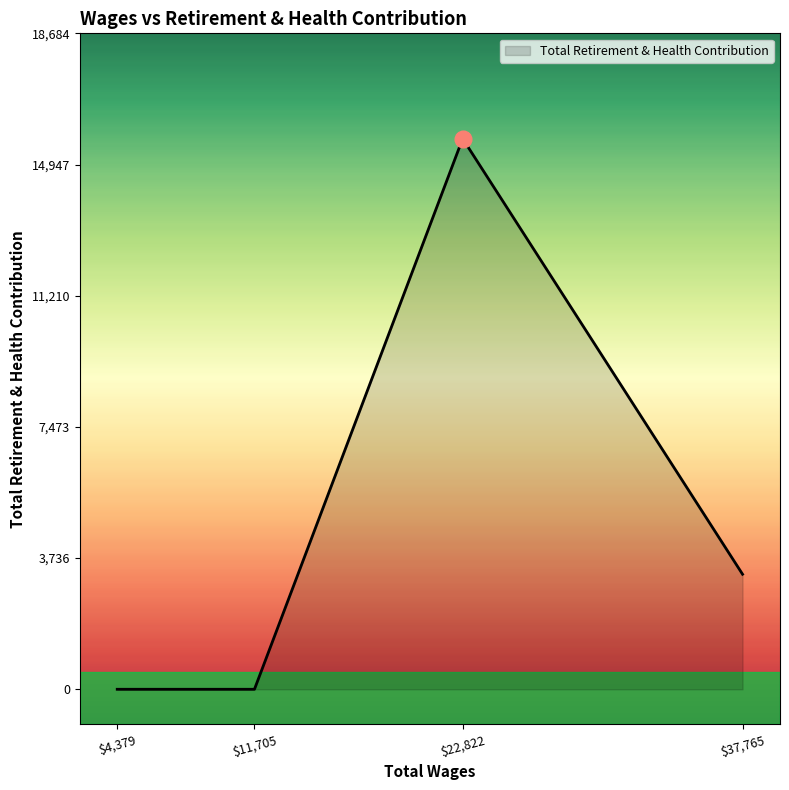

The value at $37,765 is 5754. True or false?

False